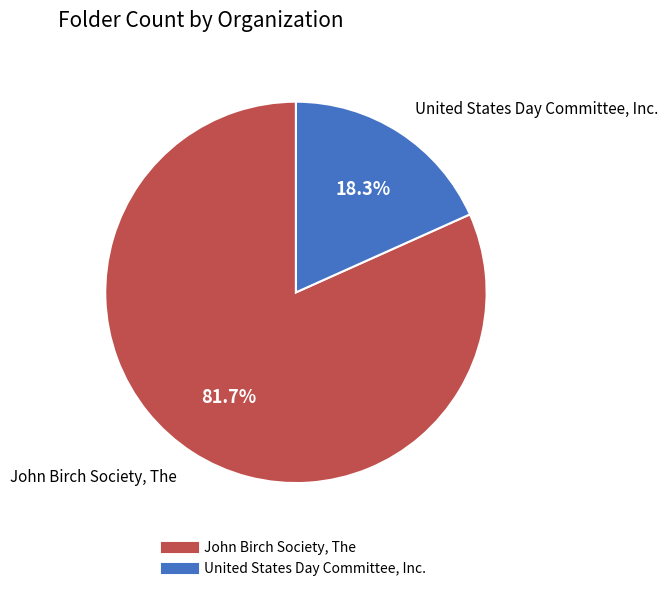

What percentage is the John Birch Society, The slice, to the nearest percent?

82%